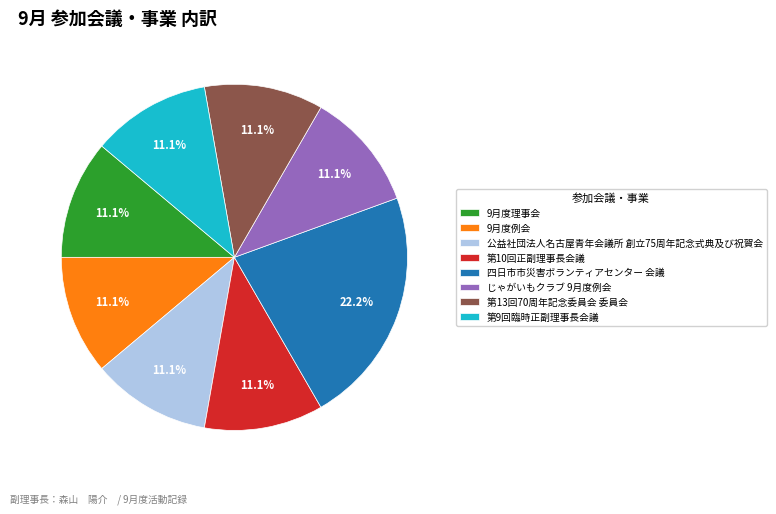

What is the ratio of the value at 四日市市災害ボランティアセンター 会議 to the value at 第13回70周年記念委員会 委員会?

2.0